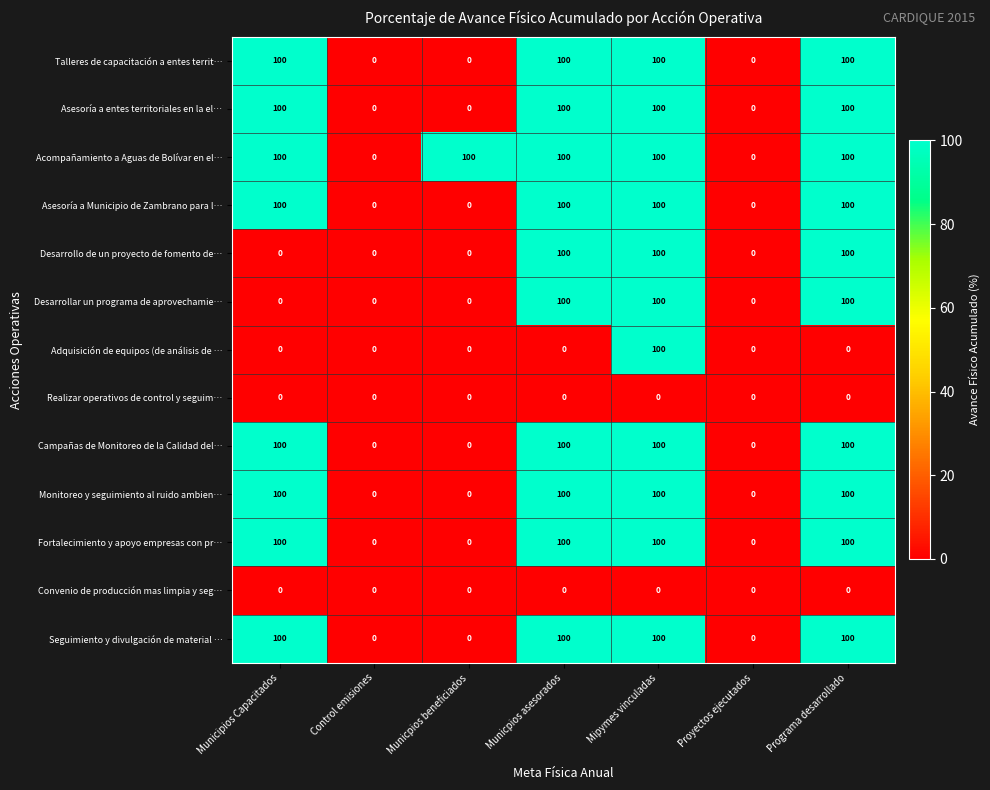

Is it true that Asesoría a Municipio de Zambrano para l… equals -46 at Proyectos ejecutados?

False